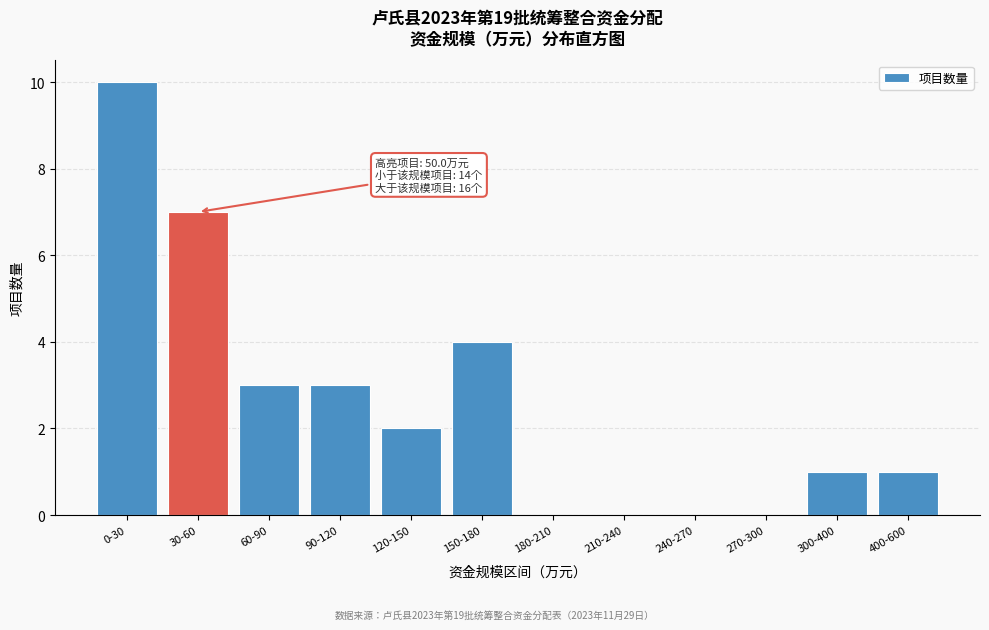

Reading right to left, transcribe all the data shown in this chart.

400-600=1	300-400=1	270-300=0	240-270=0	210-240=0	180-210=0	150-180=4	120-150=2	90-120=3	60-90=3	30-60=7	0-30=10